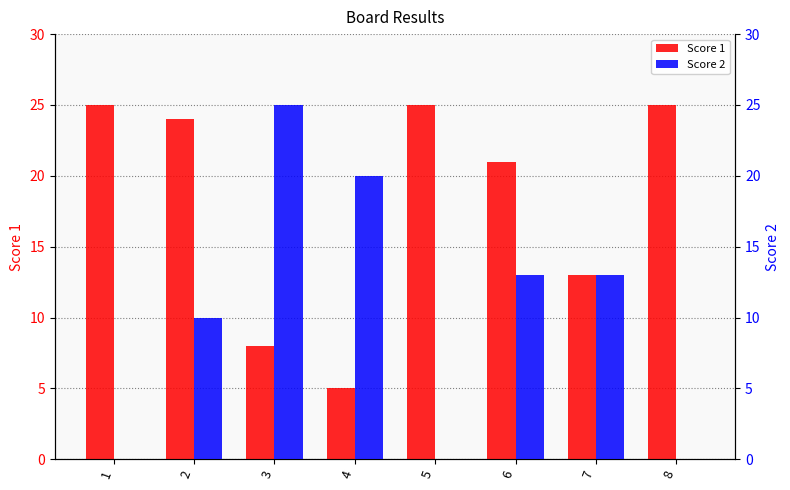

Is it true that Score 1 equals 25 at 1?

True